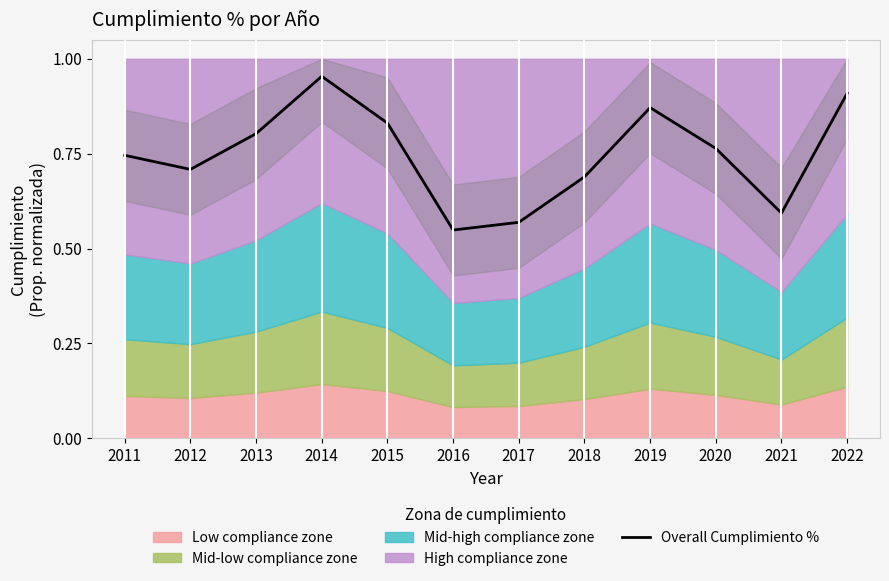

What is the maximum value shown in the chart?

1.0